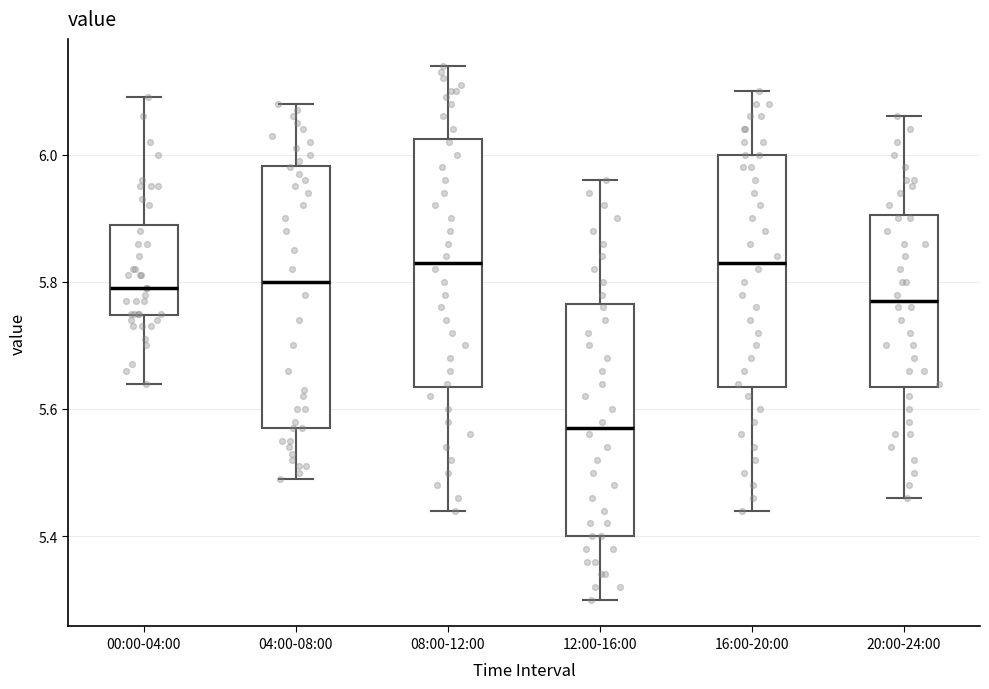

Where is the lower edge of the box for 08:00-12:00 on the y-axis? The values are not printed on the chart, so give them approximately, as read against the axis.

5.64